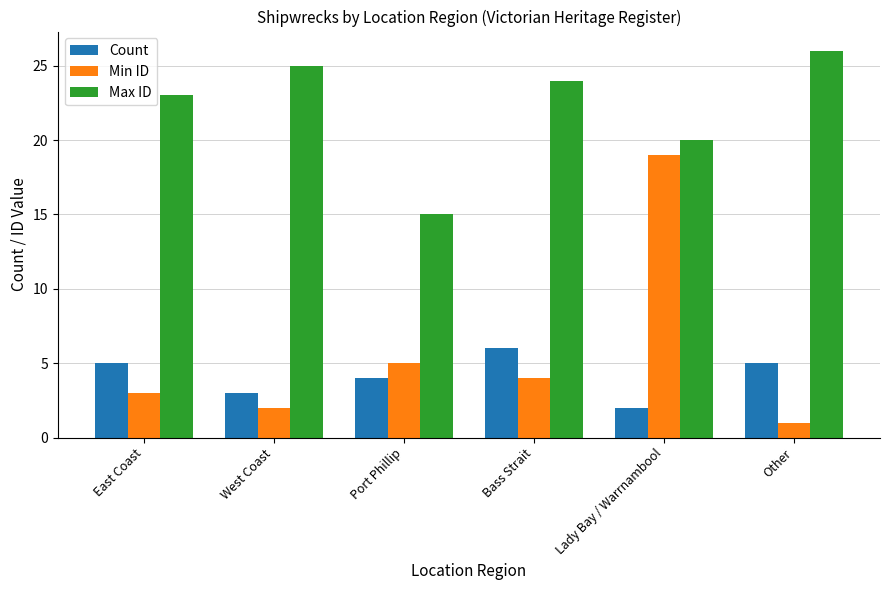

At West Coast, list the series in order from largest to smallest.

Max ID, Count, Min ID